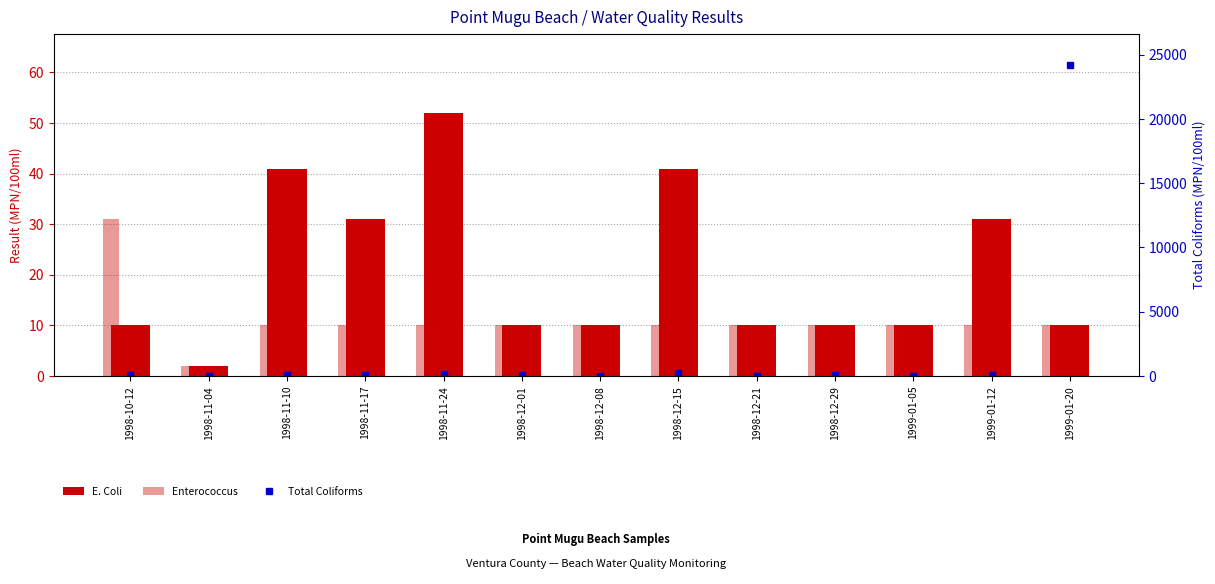

Are the bars horizontal?

No